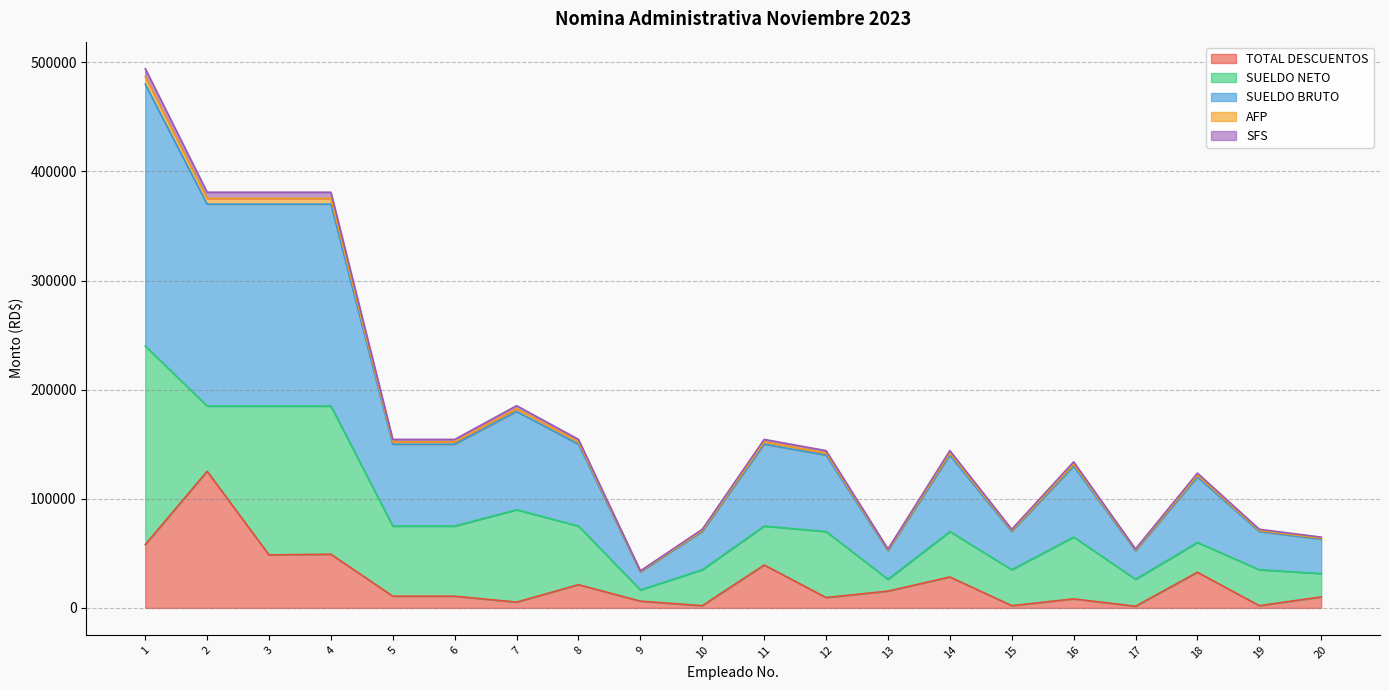

What is the maximum value shown in the chart?

494184.0